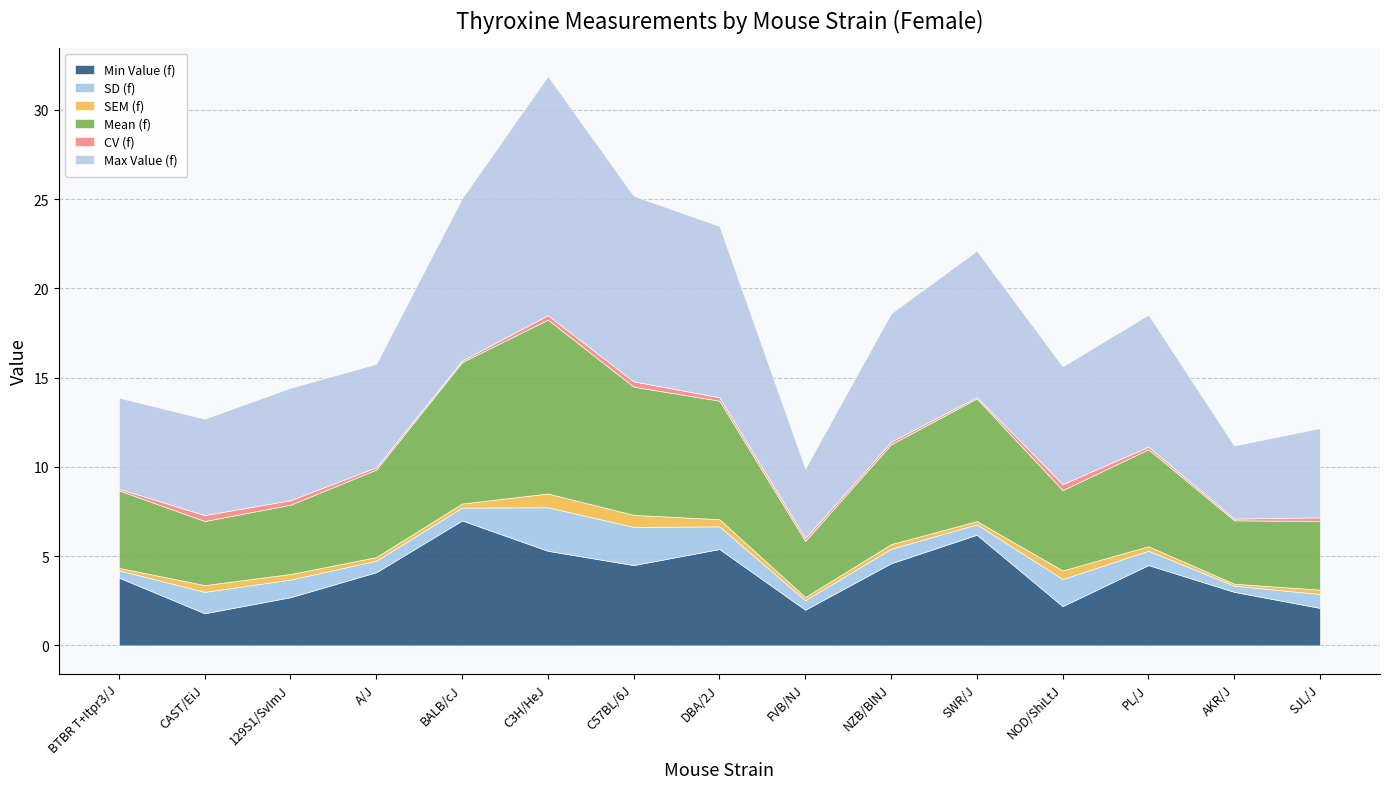

Is it true that minval_f equals 7.0 at BALB/cJ?

True